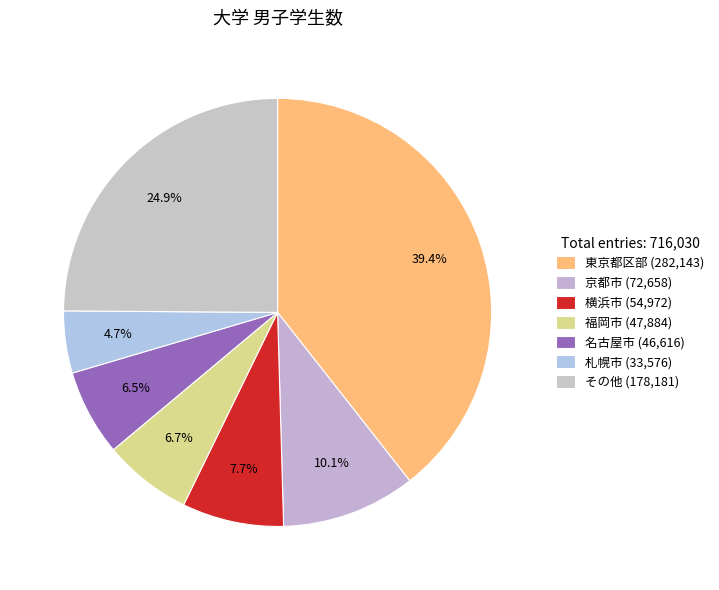

Count the number of slices in the pie.

7